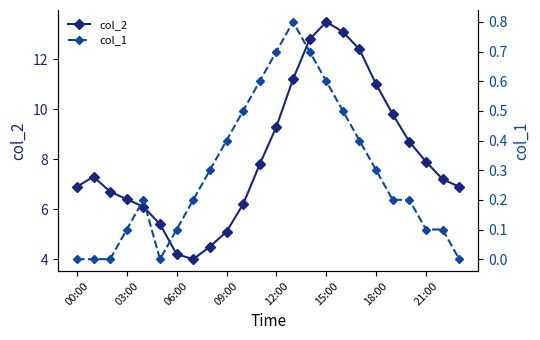

What is the difference between the second highest and second lowest values in the col_2 series?

8.9